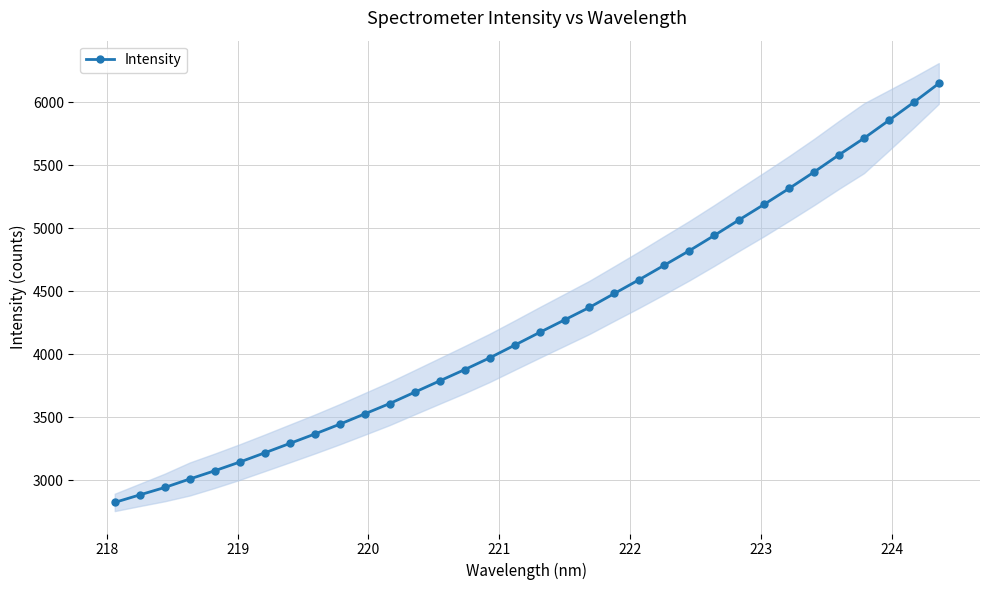

What is the value of the Intensity point at the 4th from the left?

3008.6